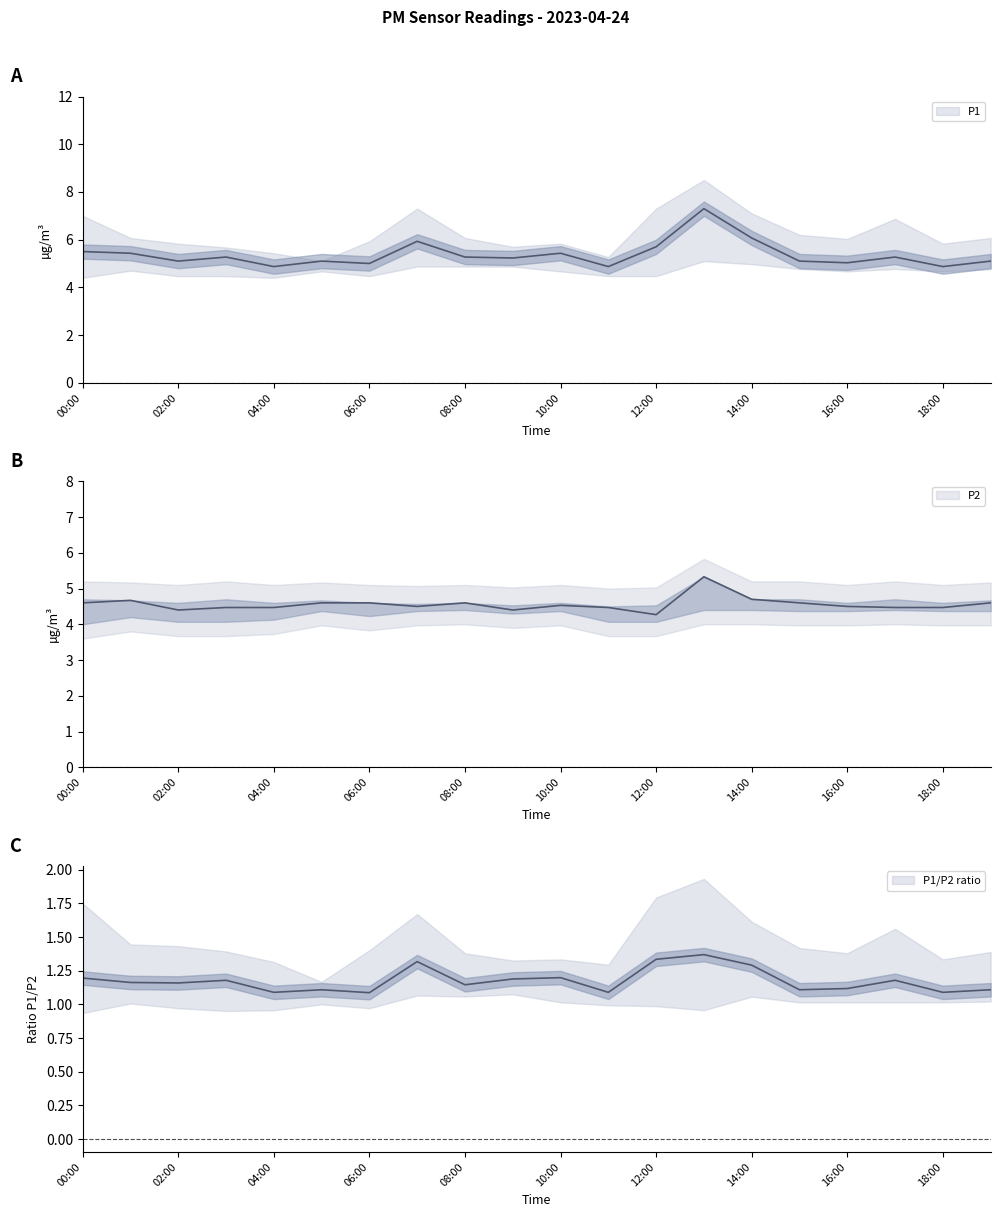

Between 07:00 and 12:00, which series saw the biggest shift?

P1_lower